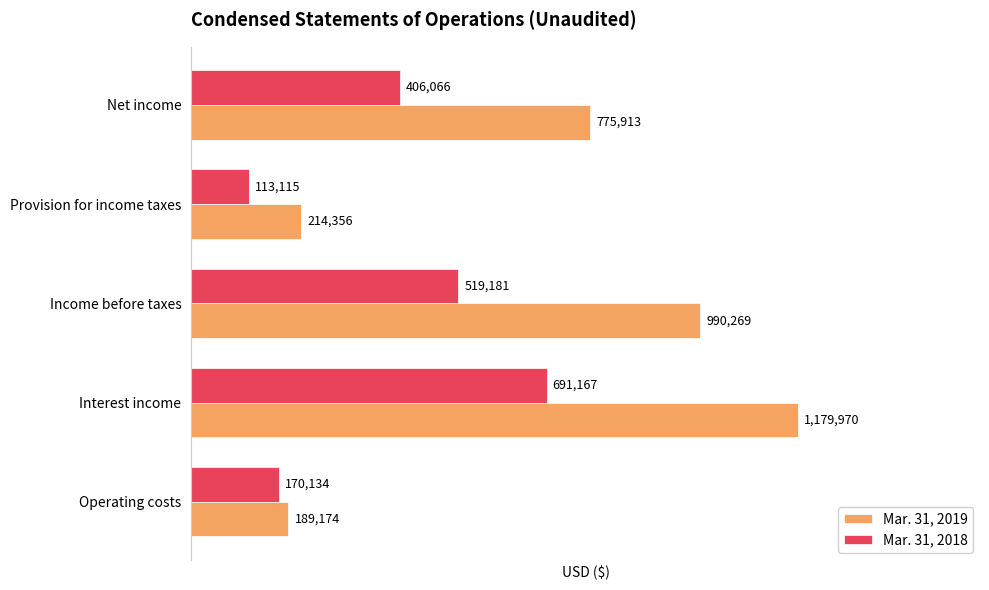

What is the difference between the highest and lowest values at Net income?

369847